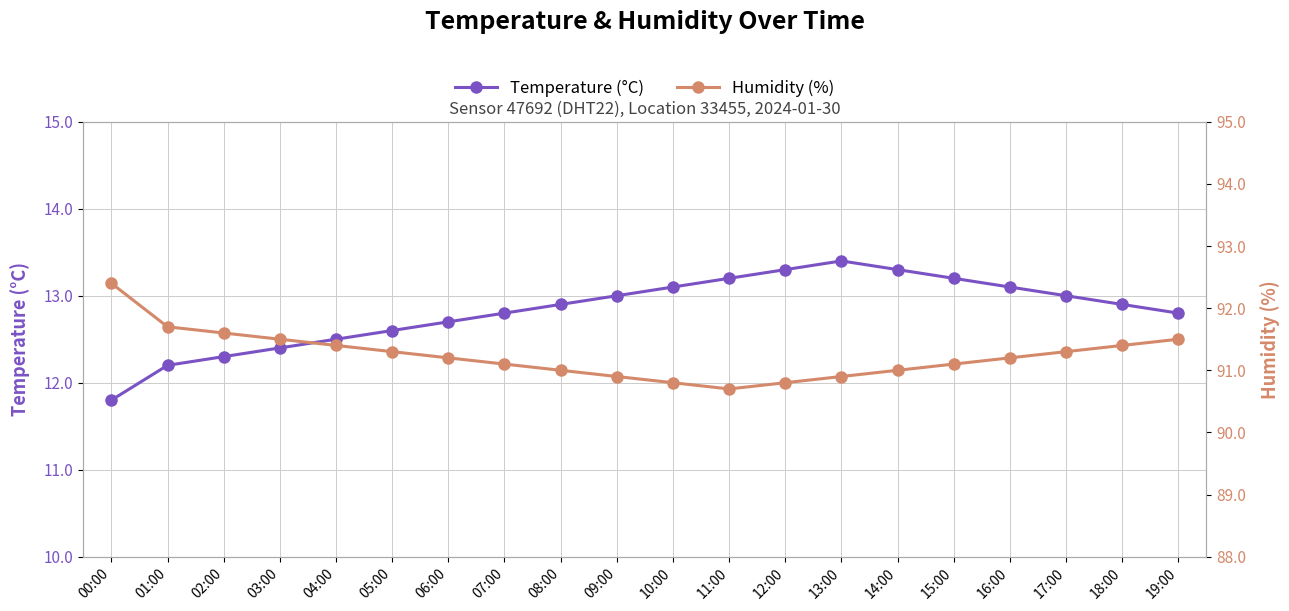

List the labels in order of Temperature (°C) value, largest first.

13:00, 12:00, 14:00, 11:00, 15:00, 10:00, 16:00, 09:00, 17:00, 08:00, 18:00, 07:00, 19:00, 06:00, 05:00, 04:00, 03:00, 02:00, 01:00, 00:00